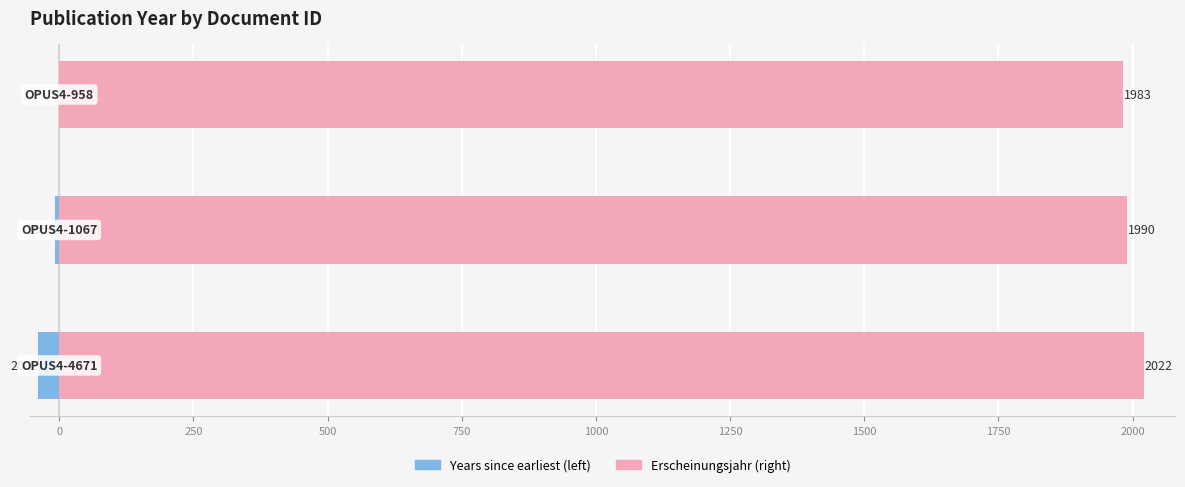

Is it true that Years since min (left) equals -7 at 0?

True